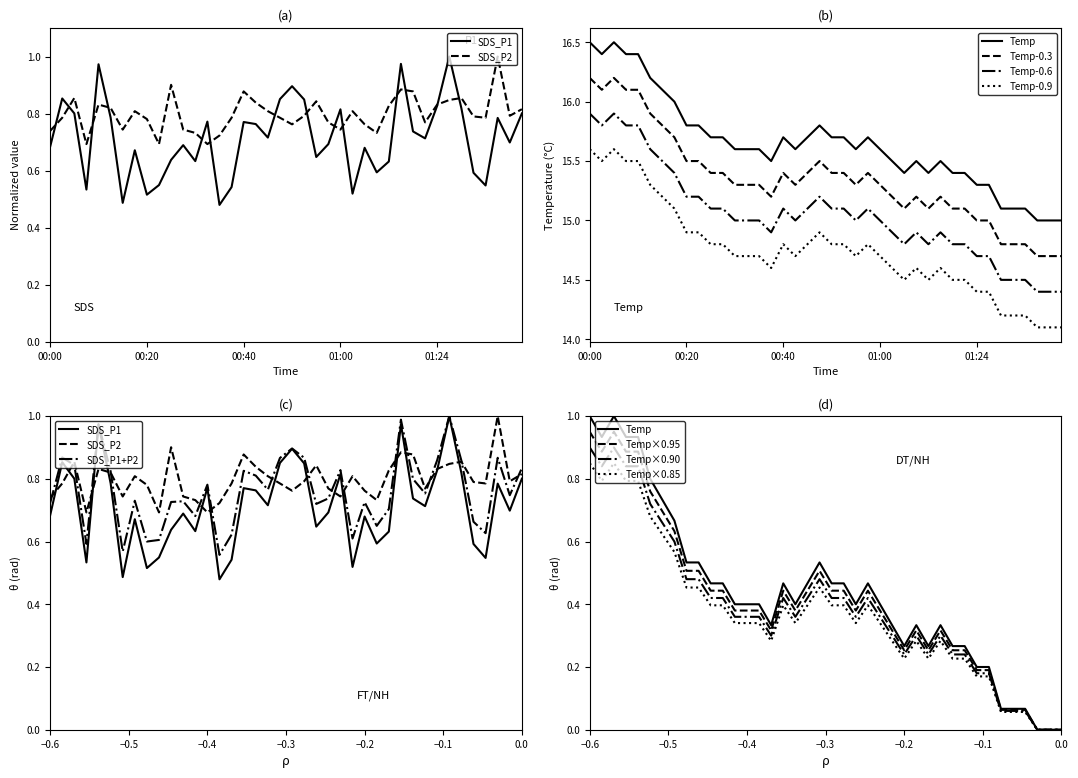

At which category does SDS_P2 reach its first local valley?

00:08